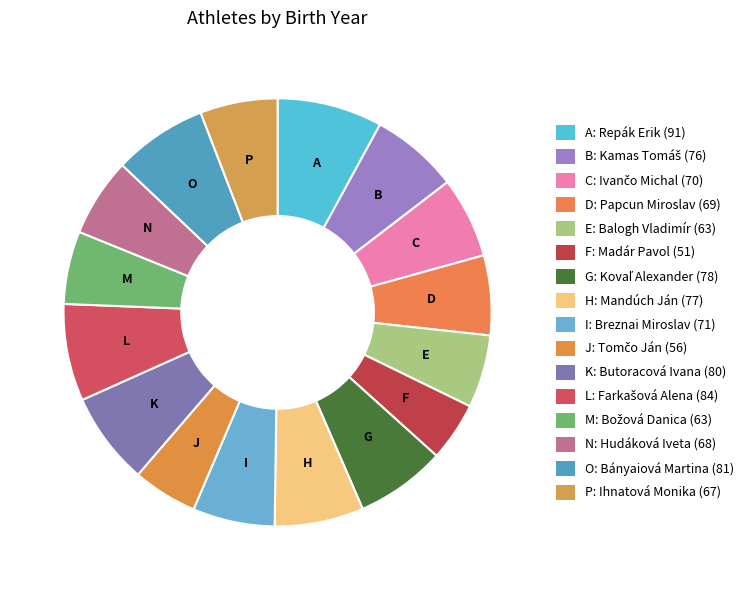

Which category has the smallest portion of the pie?

Madár Pavol